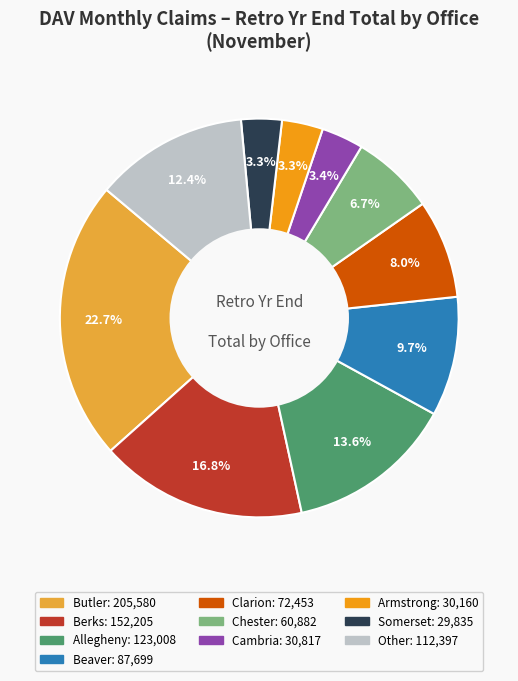

How many slices are in this pie chart?

10